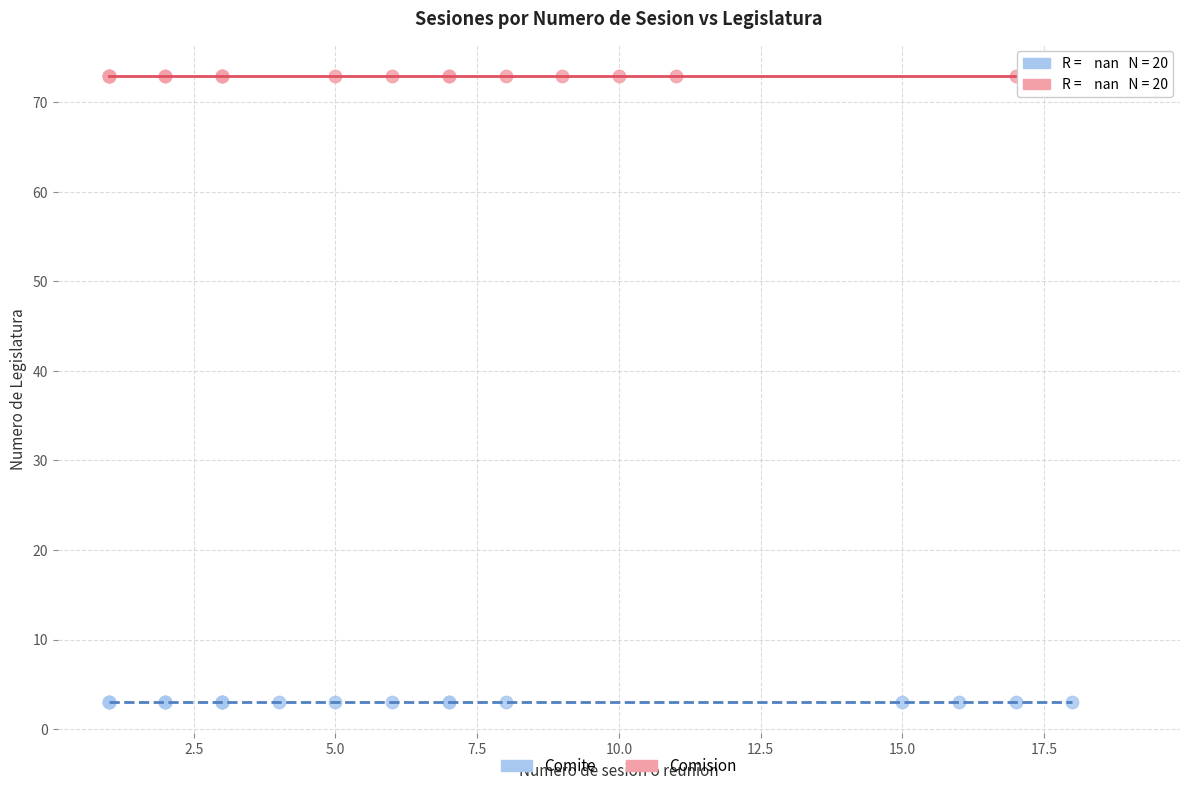

Which series reaches the minimum Y coordinate?

Comite